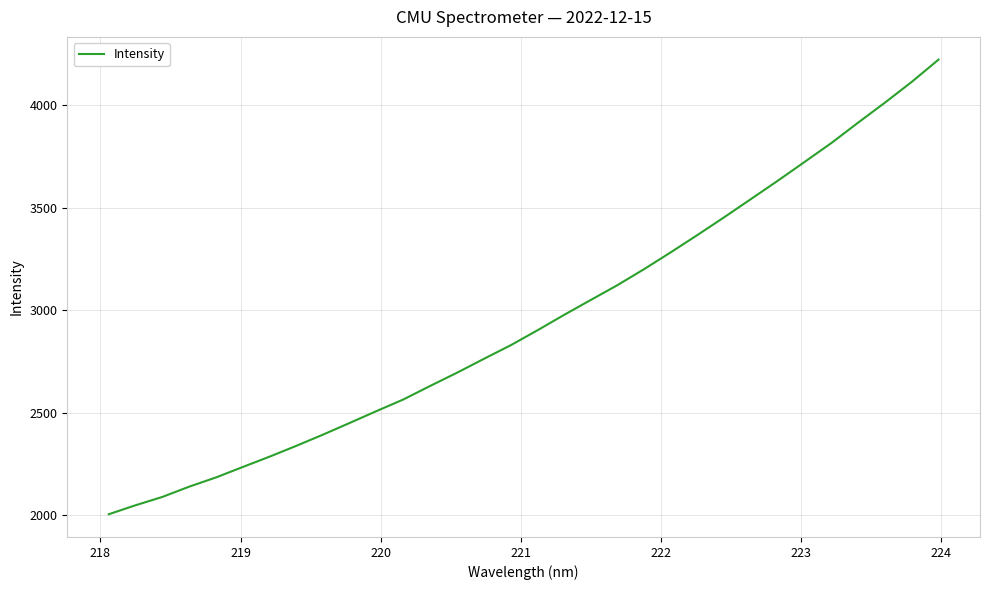

What is the difference between the maximum and minimum values?

2218.7